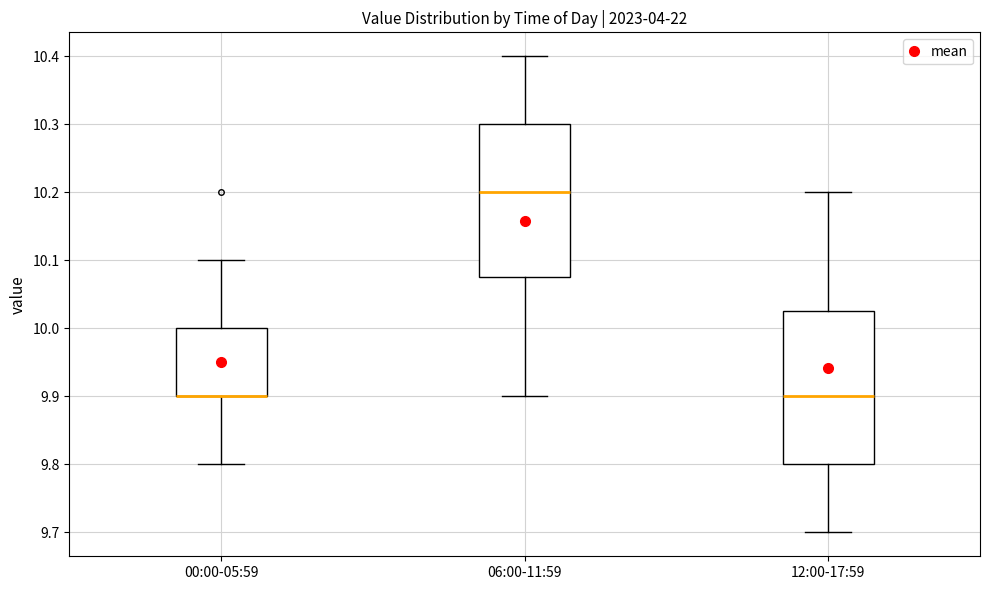

Reading left to right, transcribe this box plot: for each box, give where its median line is, the range the box spans, and where its two whiskers end, as read against the y-axis. The values are not printed on the chart, so give them approximately, as read against the axis.

00:00-05:59: median 9.90 (drawn on the box's lower edge), box 9.90 to 10.00, whiskers 9.80 to 10.10
06:00-11:59: median 10.20, box 10.08 to 10.30, whiskers 9.90 to 10.40
12:00-17:59: median 9.90, box 9.80 to 10.03, whiskers 9.70 to 10.20